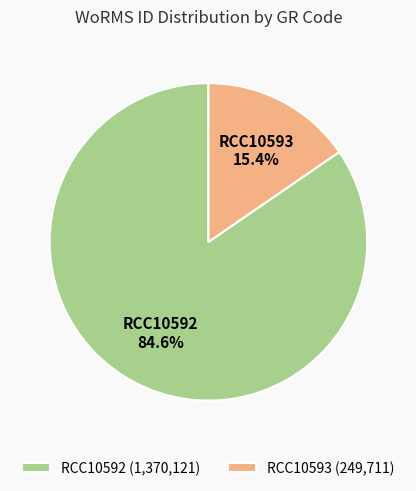

Rank the categories by value from lowest to highest.

RCC10593, RCC10592